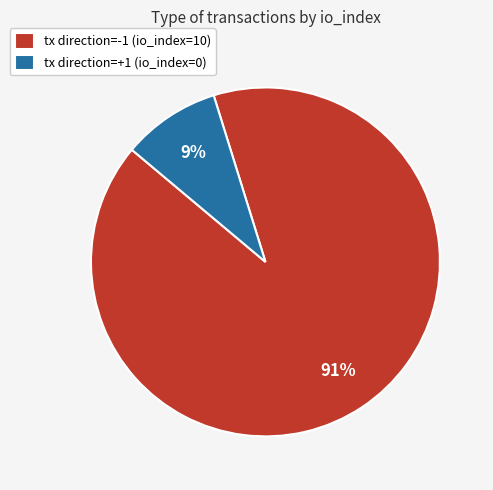

To the nearest percent, what portion does tx direction=-1 (io_index=10) represent?

91%